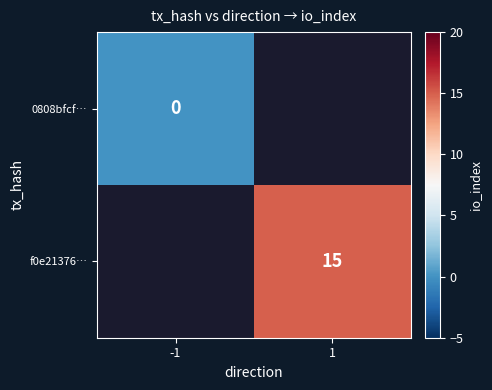

Is it true that f0e21376… equals 15 at 1?

True